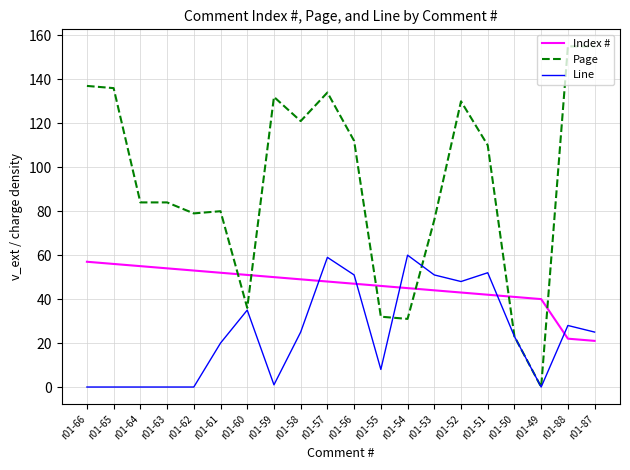

True or false: Page has a value of 80 at r01-61.

True